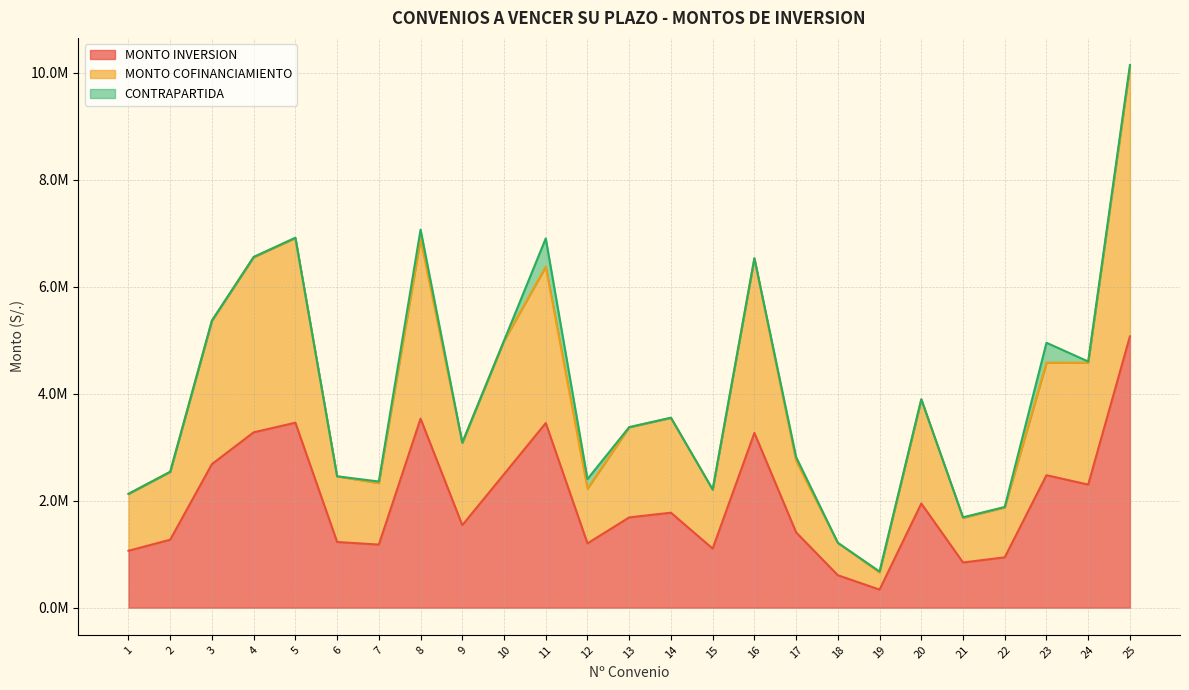

Where is the first local maximum for MONTO INVERSION?

5